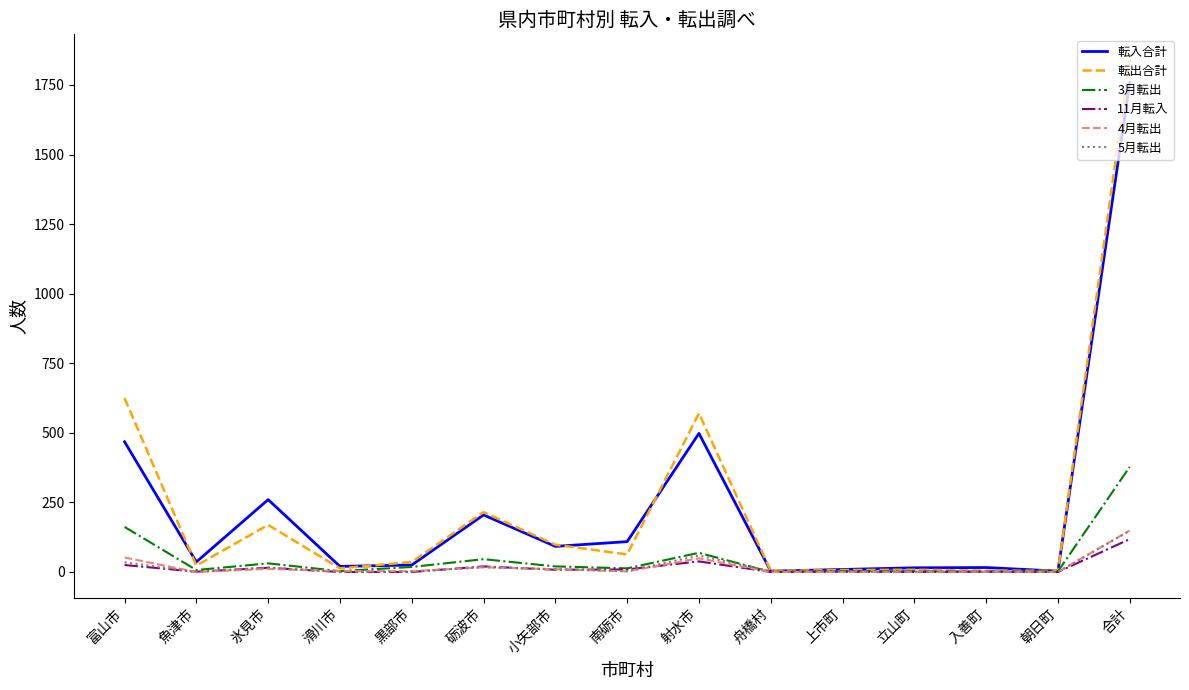

Which series has the largest range (max minus min)?

転出合計